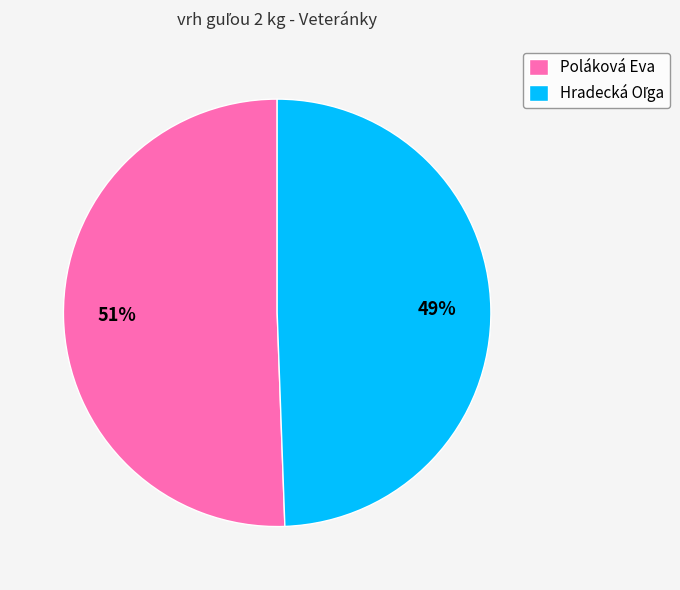

Is there any slice that represents more than half of the pie?

Yes